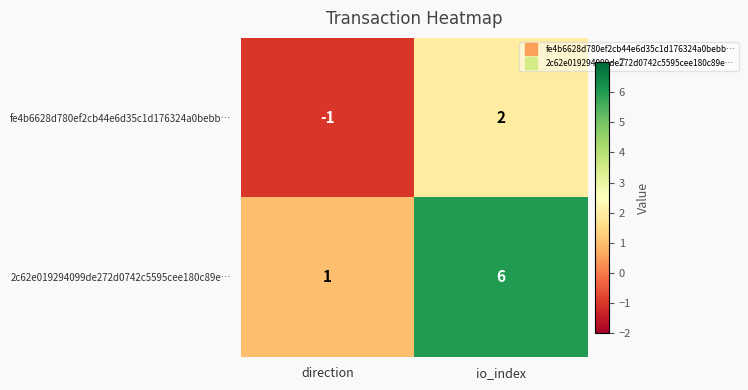

List the series in order of their overall mean, highest first.

2c62e019294099de272d0742c5595cee180c89e…, fe4b6628d780ef2cb44e6d35c1d176324a0bebb…